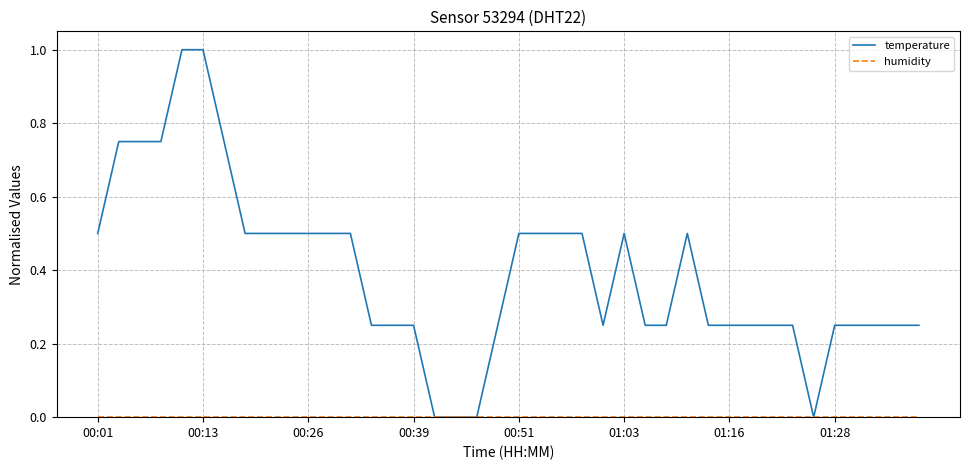

Which series has the largest range (max minus min)?

temperature